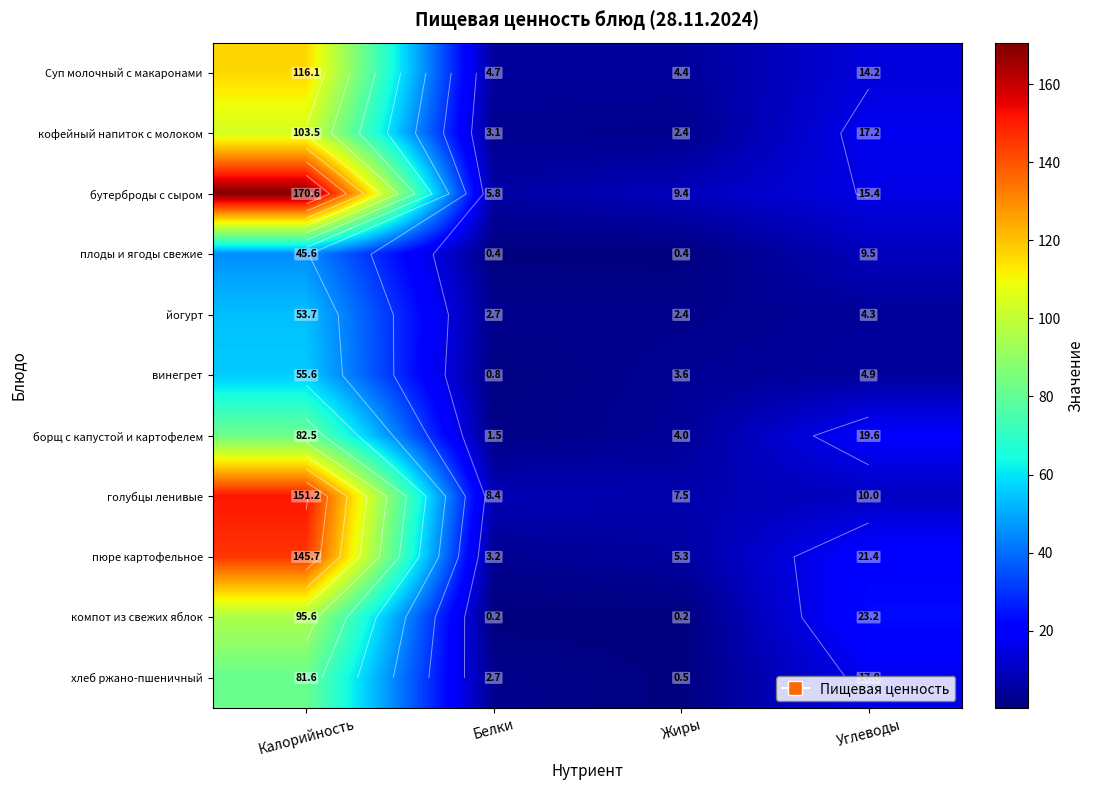

How many data points in винегрет are less than 4?

2